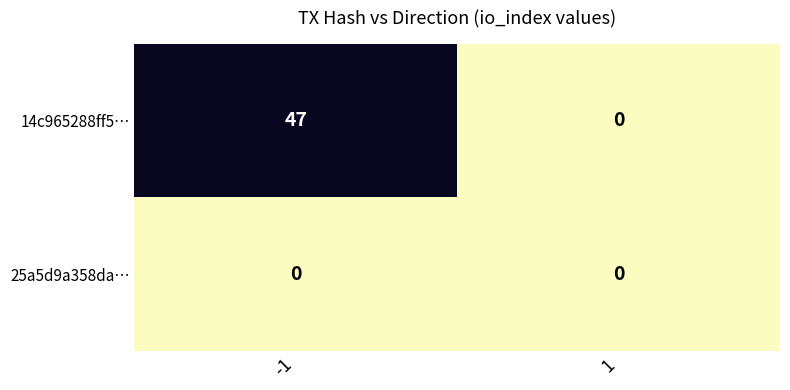

Rank the categories by 14c965288ff5… value from highest to lowest.

-1, 1